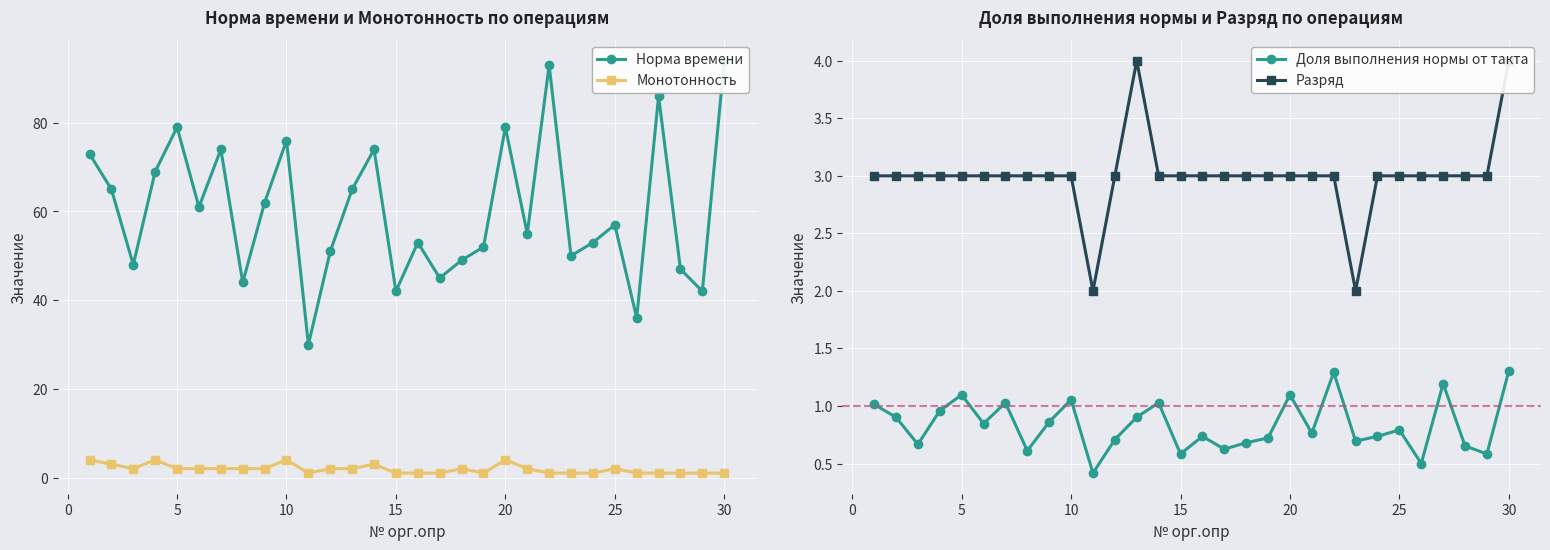

What is the average value of the Норма времени series?

60.1